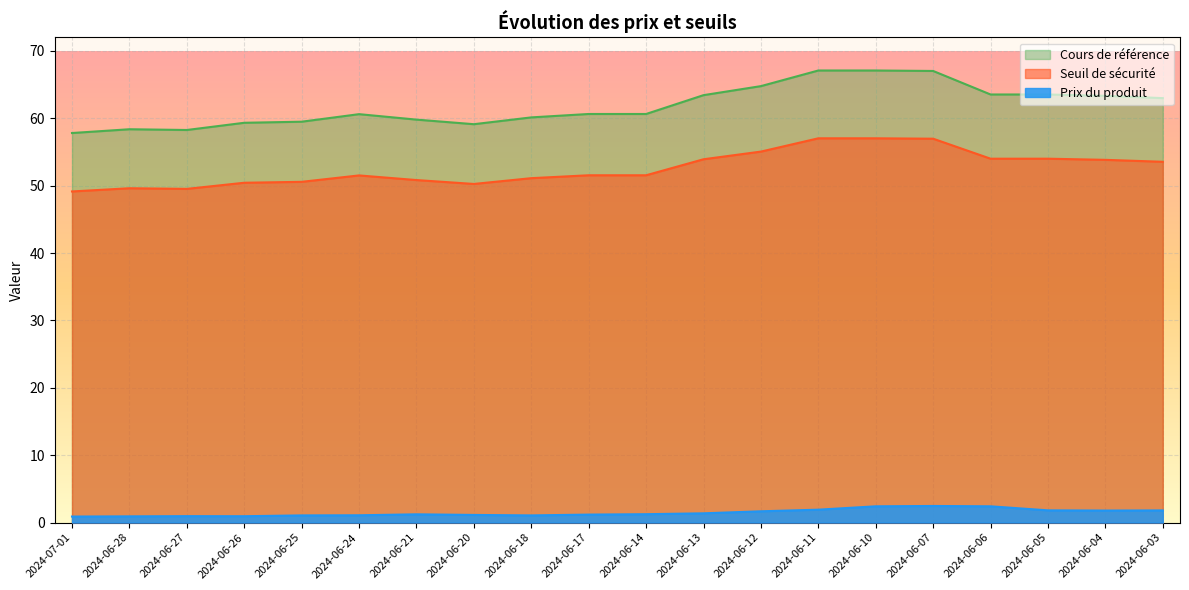

Rank the series by their average value, from highest to lowest.

Cours de référence, Seuil de sécurité, Prix du produit